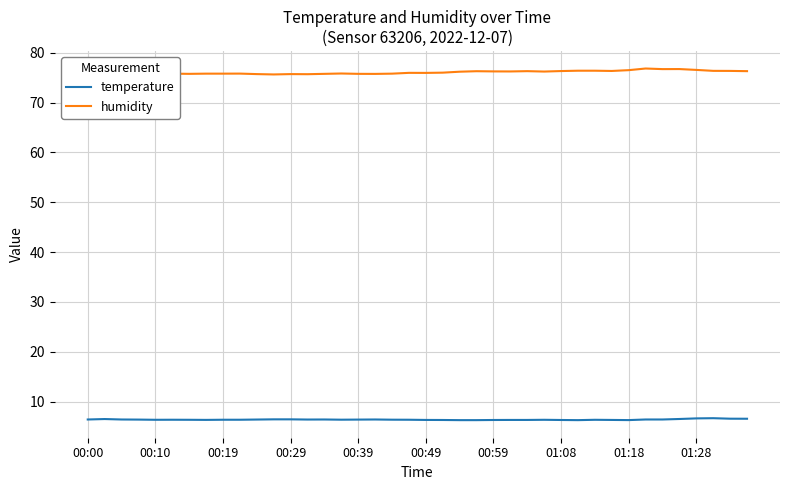

Which series has the largest total across all categories?

humidity